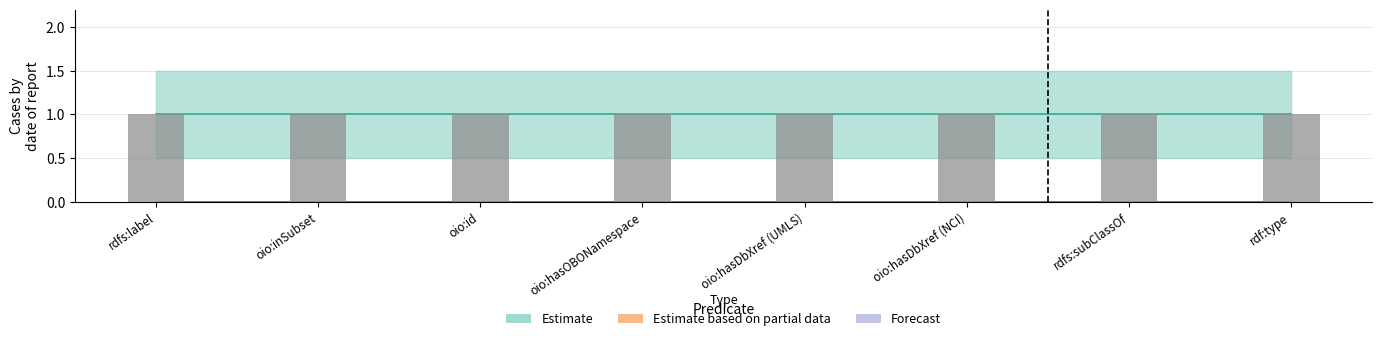

Which series has the widest spread of values?

Estimate